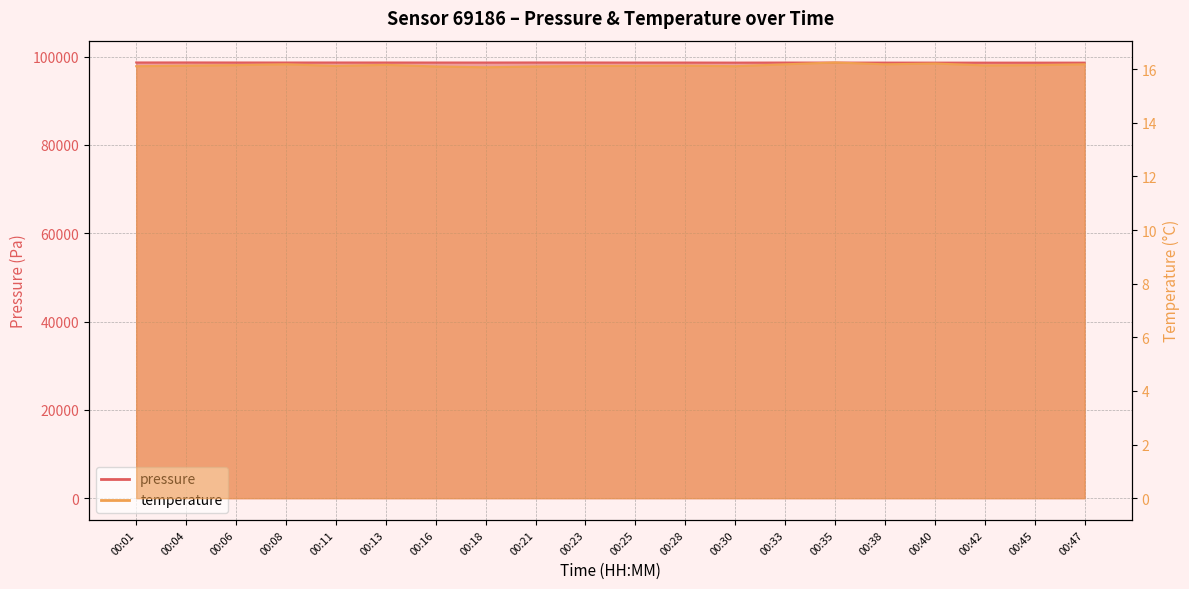

Where does the pressure series first go above 98657?

00:01